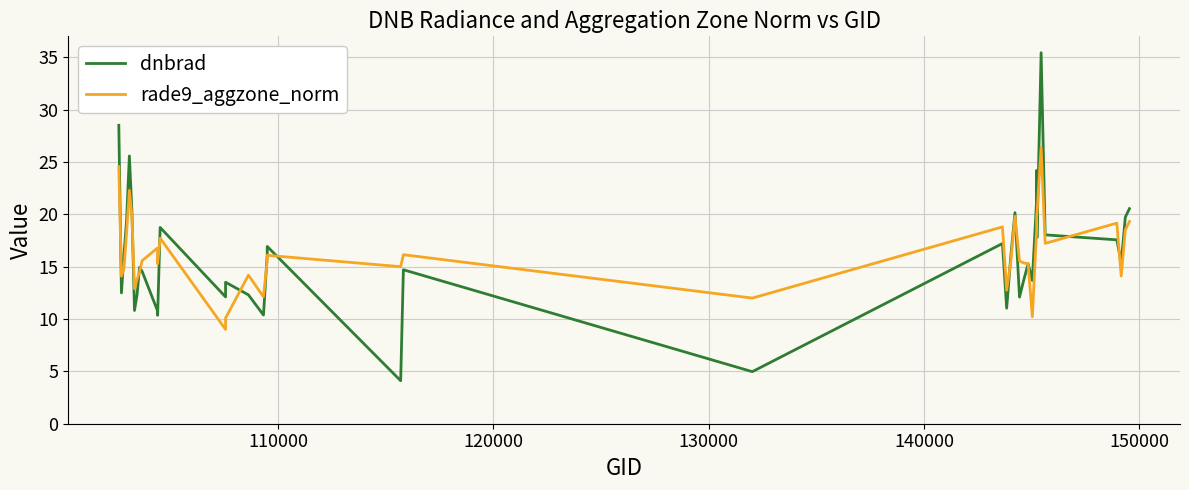

How many times do rade9_aggzone_norm and dnbrad cross each other?

15